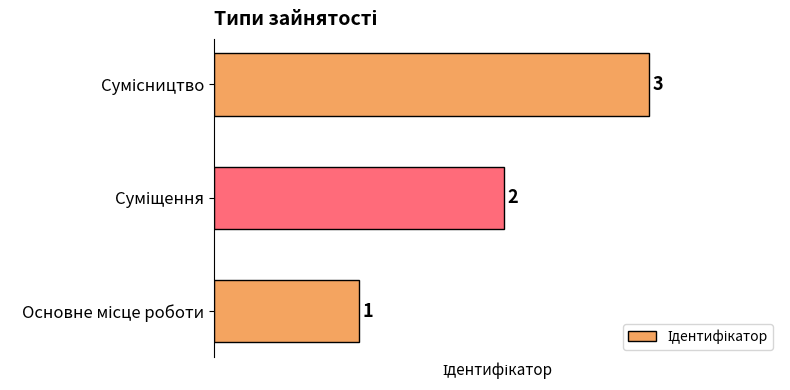

Count the values in the range 1 to 3.

3